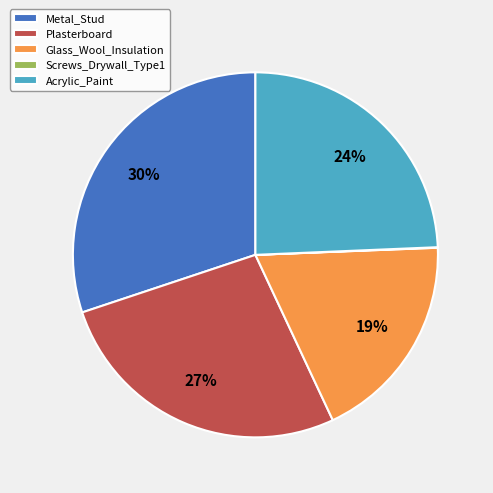

True or false: Plasterboard accounts for 27% of the total.

True